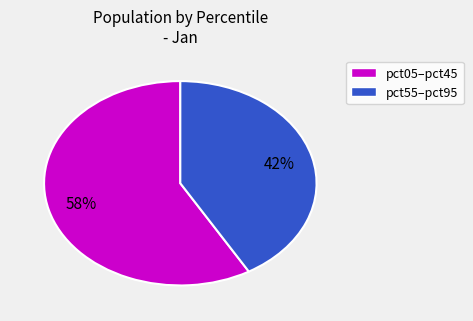

Is the sum of pct55–pct95 and pct05–pct45 greater than half?

Yes